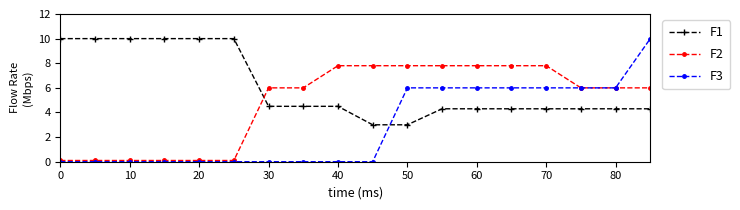

Rank the series by their average value, from lowest to highest.

F3, F2, F1